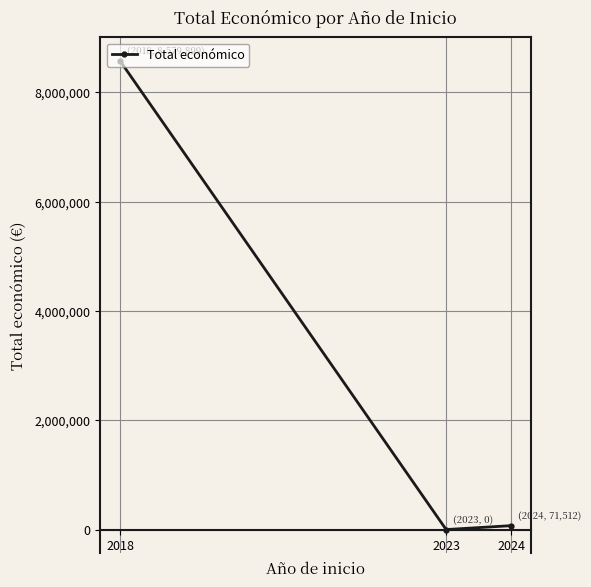

Reading left to right, what are all the values shown in this chart?

2018=8579899	2023=0	2024=71512